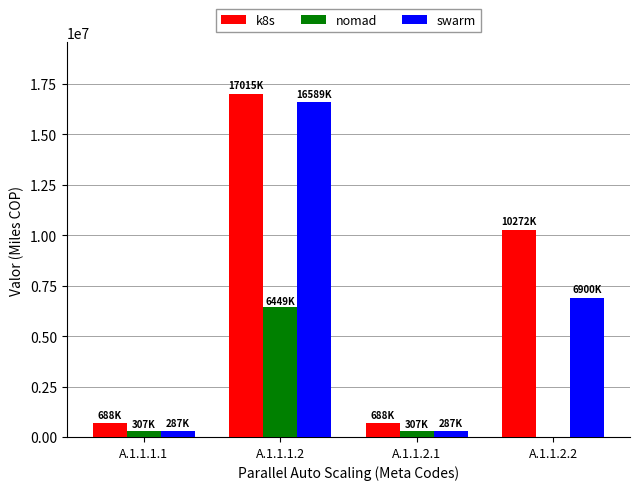

What is the sum of all swarm values?

24064949